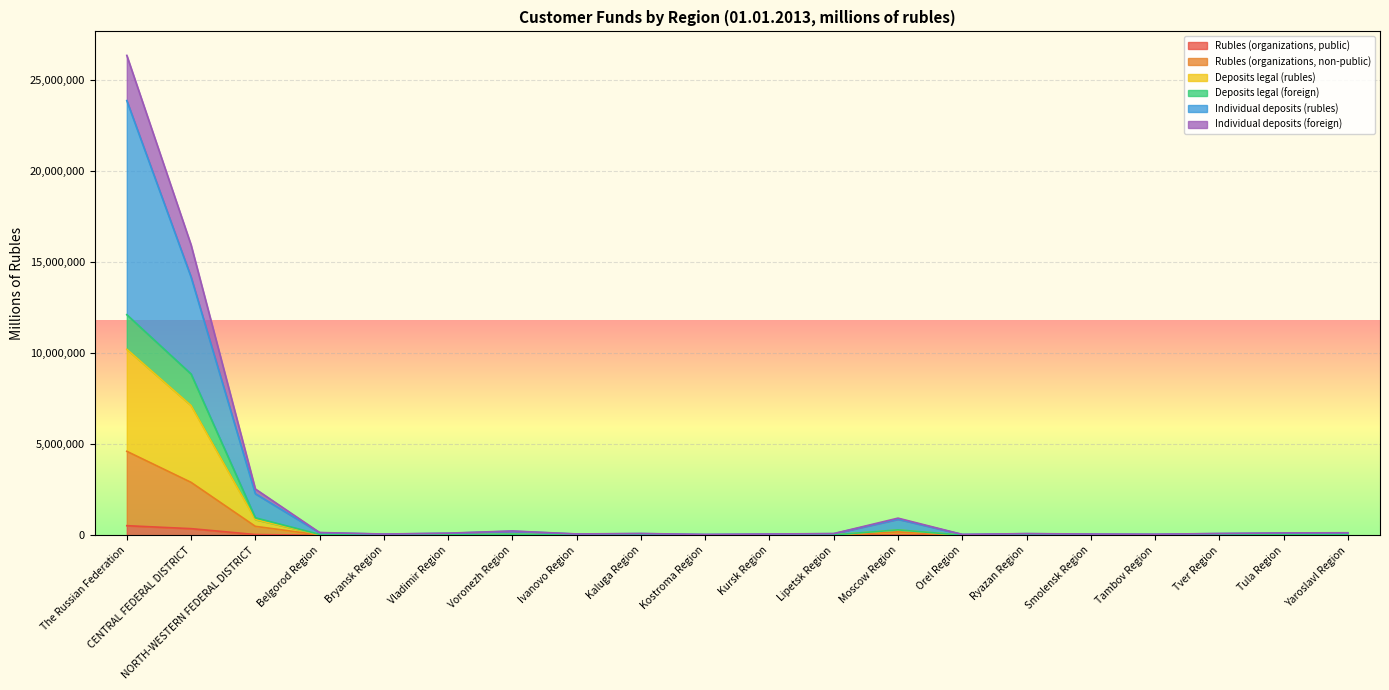

Rank the series at Vladimir Region from highest to lowest value.

Individual deposits (foreign), Individual deposits (rubles), Deposits legal (rubles), Deposits legal (foreign), Rubles (organizations, non-public), Rubles (organizations, public)